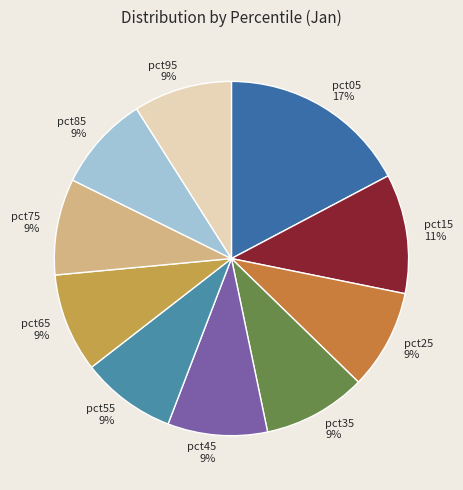

Is there a majority slice in this chart?

No